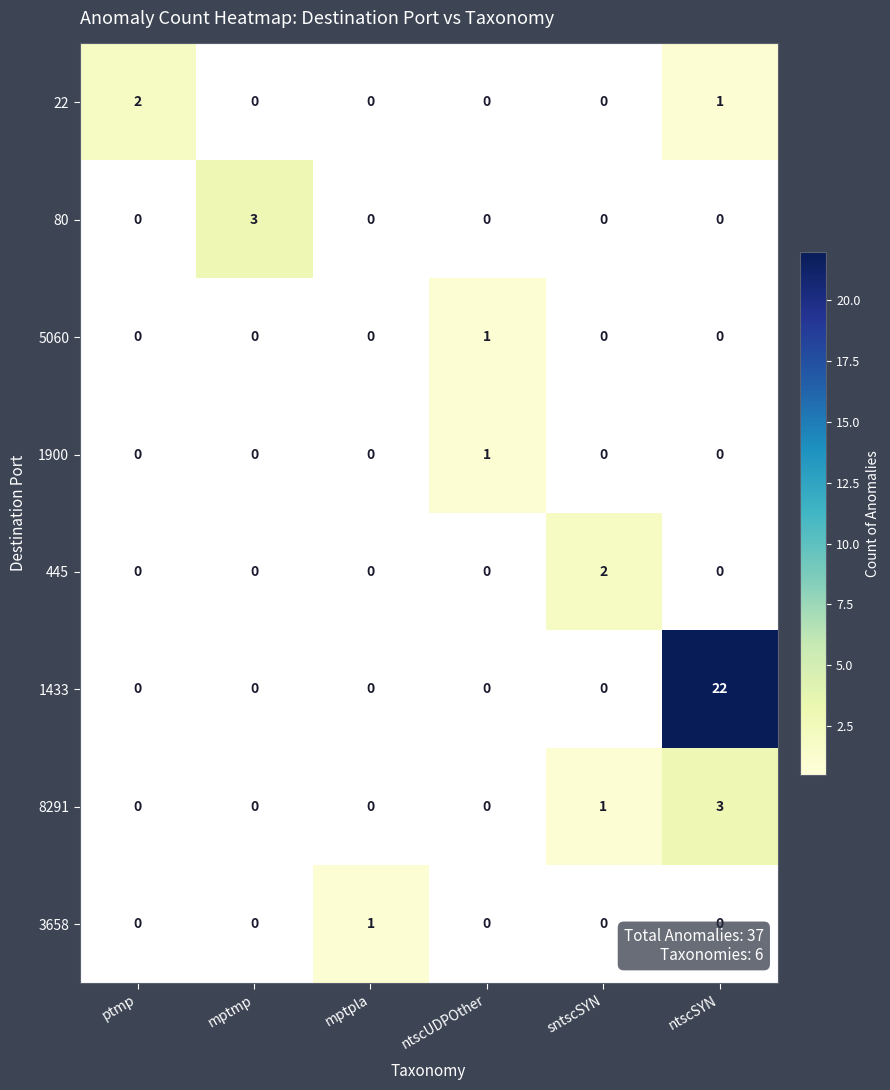

What is the difference between the maximum and minimum values in the 8291 series?

3